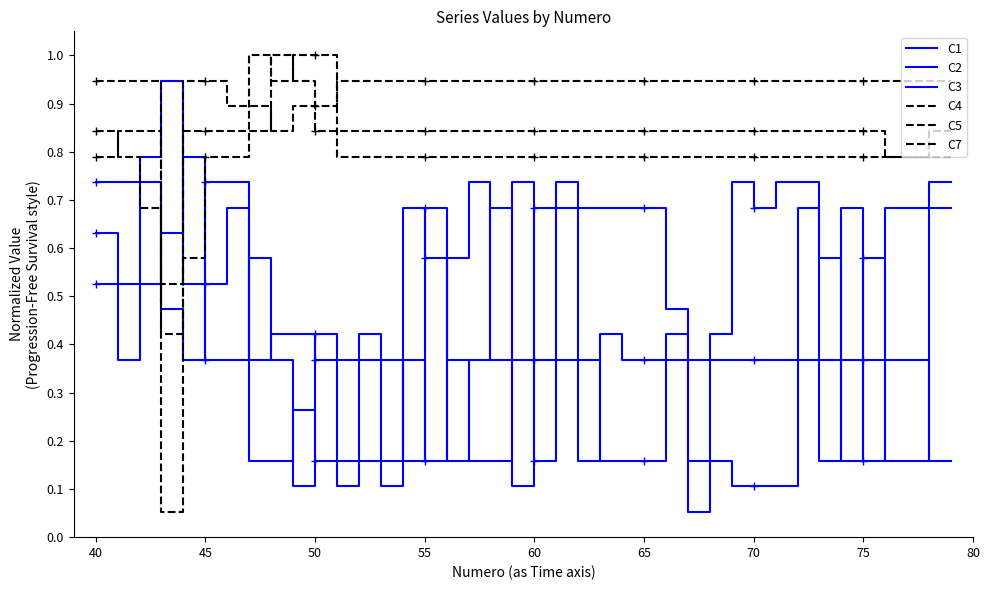

At which category does C4 reach its first local valley?

50